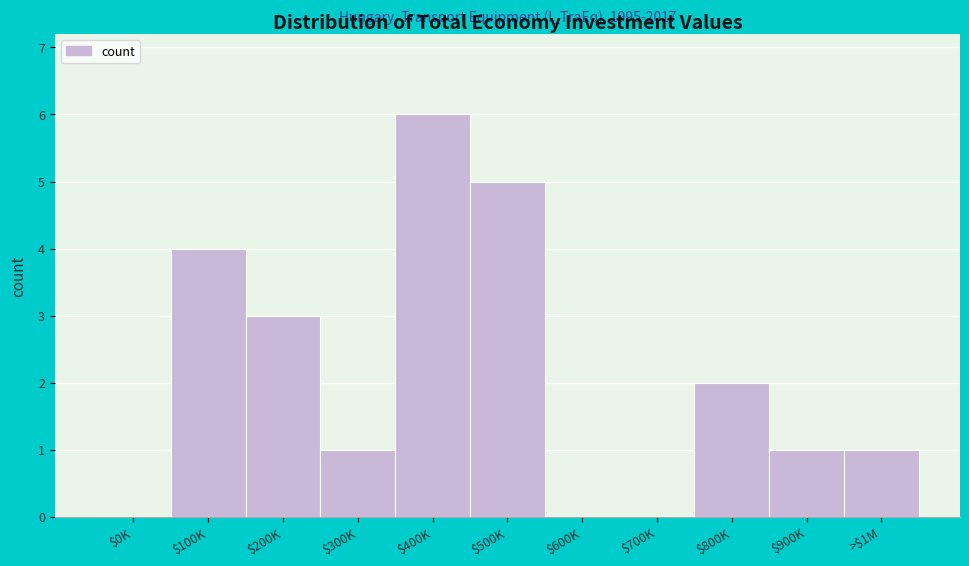

The chart shows a value of 5 at $100K. True or false?

False